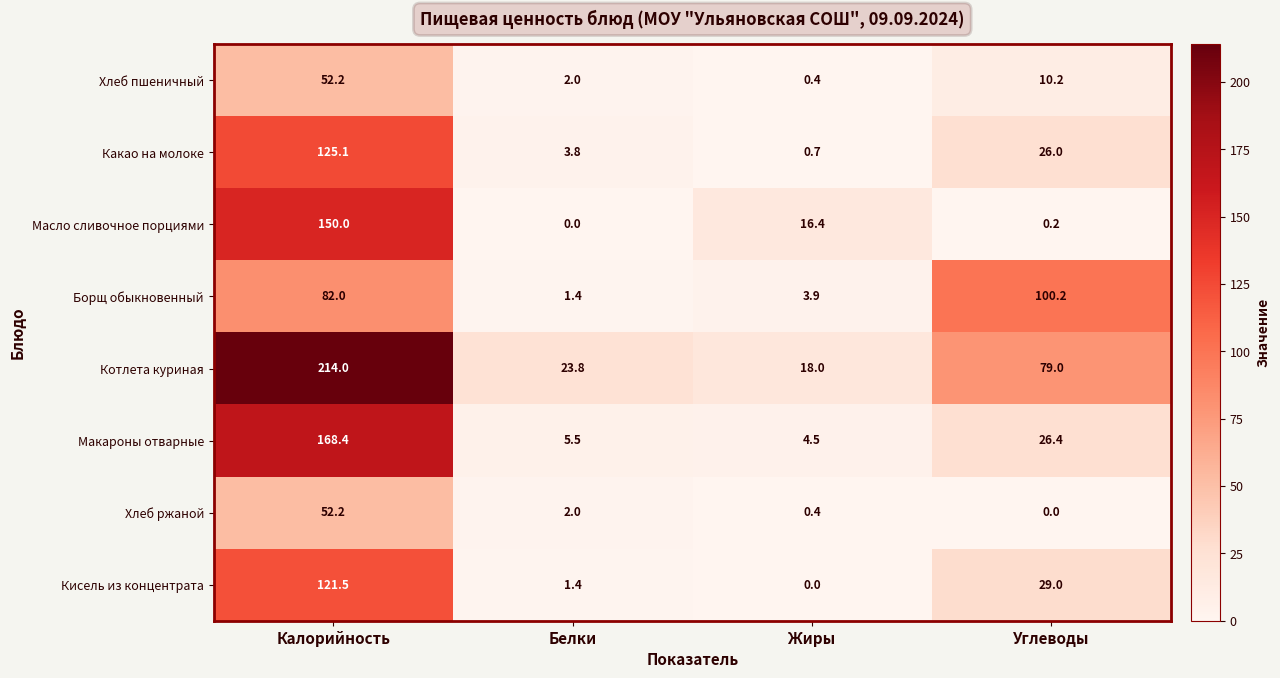

Where is Хлеб ржаной nearest to the value 26?

Белки